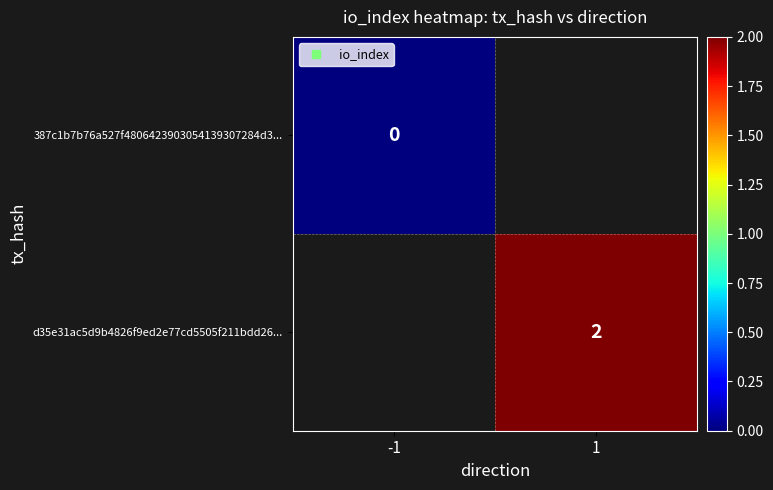

Rank the series by their maximum value, from lowest to highest.

387c1b7b76a527f4806423903054139307284d3..., d35e31ac5d9b4826f9ed2e77cd5505f211bdd26...